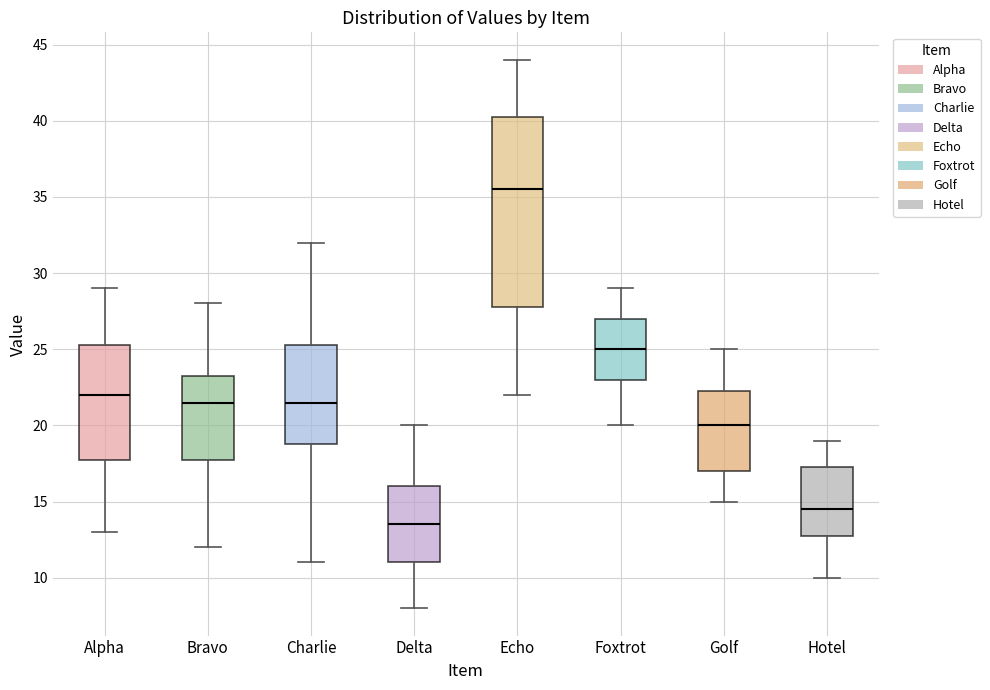

Reading left to right, transcribe this box plot: for each box, give where its median line is, the range the box spans, and where its two whiskers end, as read against the y-axis. The values are not printed on the chart, so give them approximately, as read against the axis.

Alpha: median 22.0, box 18.0 to 25.5, whiskers 13.0 to 29.0
Bravo: median 21.5, box 18.0 to 23.5, whiskers 12.0 to 28.0
Charlie: median 21.5, box 19.0 to 25.5, whiskers 11.0 to 32.0
Delta: median 13.5, box 11.0 to 16.0, whiskers 8.0 to 20.0
Echo: median 35.5, box 28.0 to 40.5, whiskers 22.0 to 44.0
Foxtrot: median 25.0, box 23.0 to 27.0, whiskers 20.0 to 29.0
Golf: median 20.0, box 17.0 to 22.5, whiskers 15.0 to 25.0
Hotel: median 14.5, box 13.0 to 17.5, whiskers 10.0 to 19.0